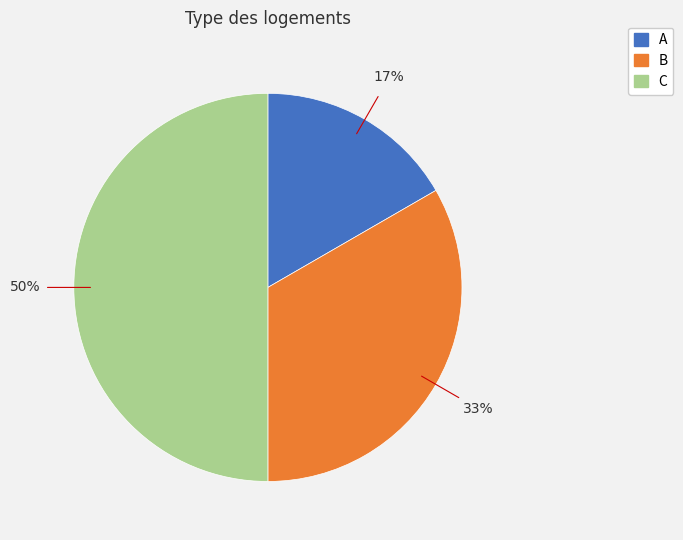

Count the number of slices in the pie.

3